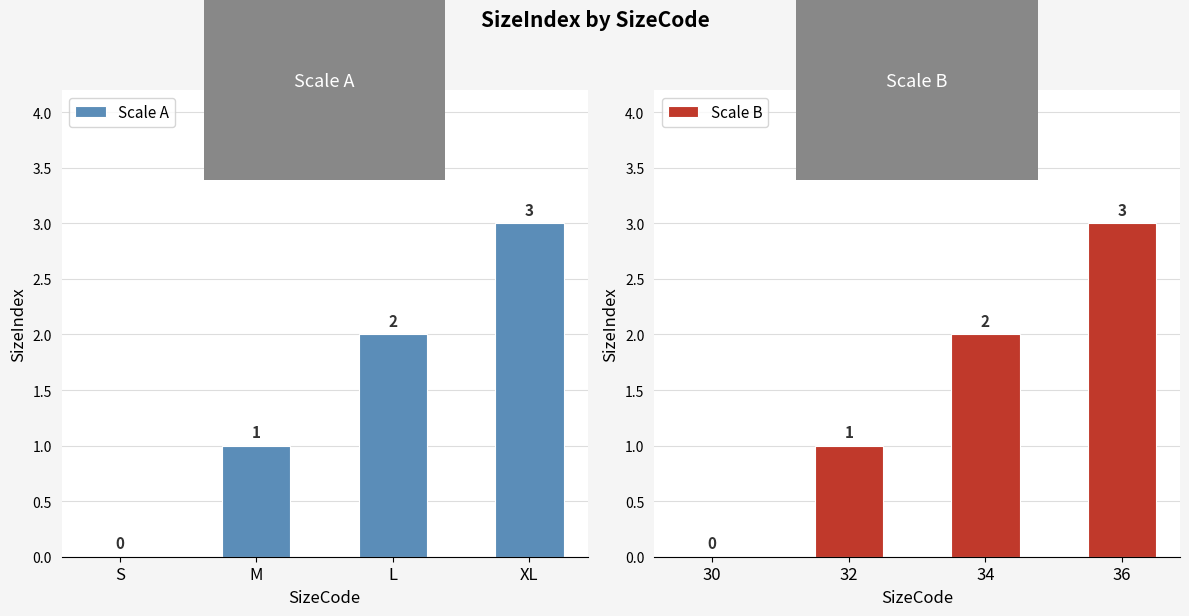

What is the sum of all Scale A values?

6